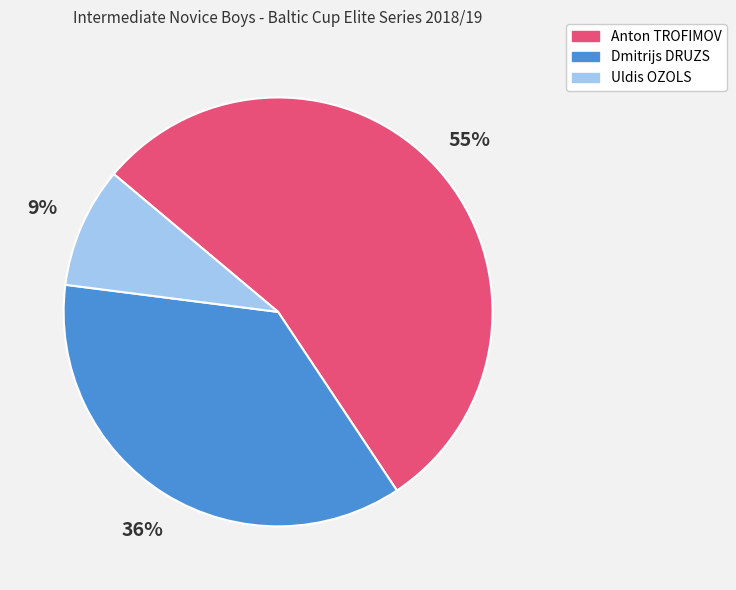

Is there a majority slice in this chart?

Yes